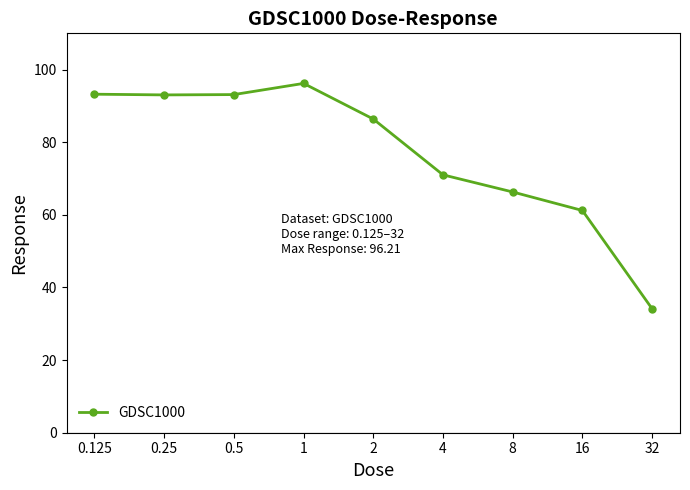

What is the smallest value displayed?

34.1